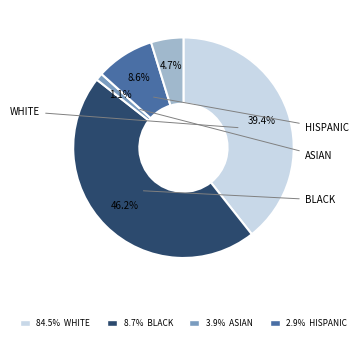

Is there a majority slice in this chart?

No